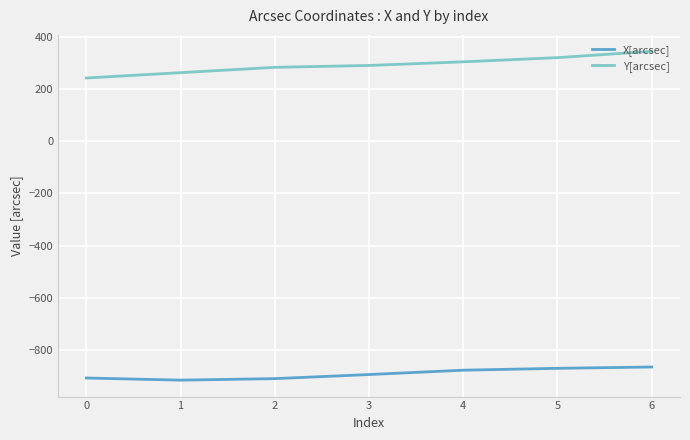

What is the difference between the second highest and second lowest values in the Y[arcsec] series?

57.6